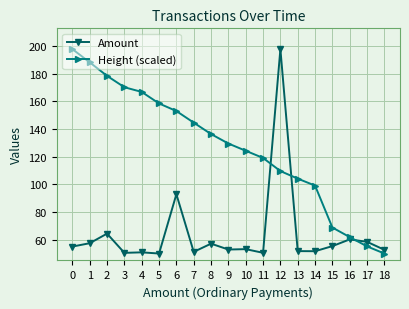

How many values in the Height (scaled) series exceed 129?

10